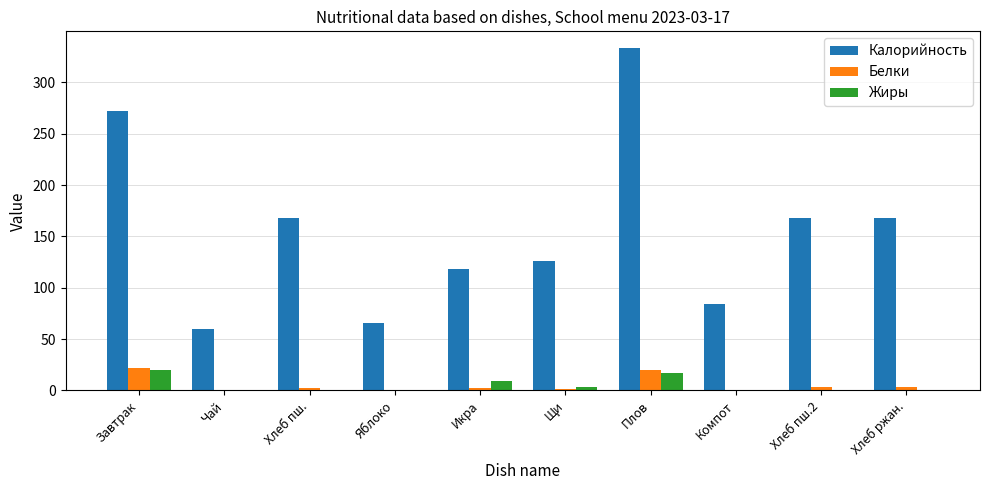

Are the bars grouped side by side (vs. stacked)?

Yes